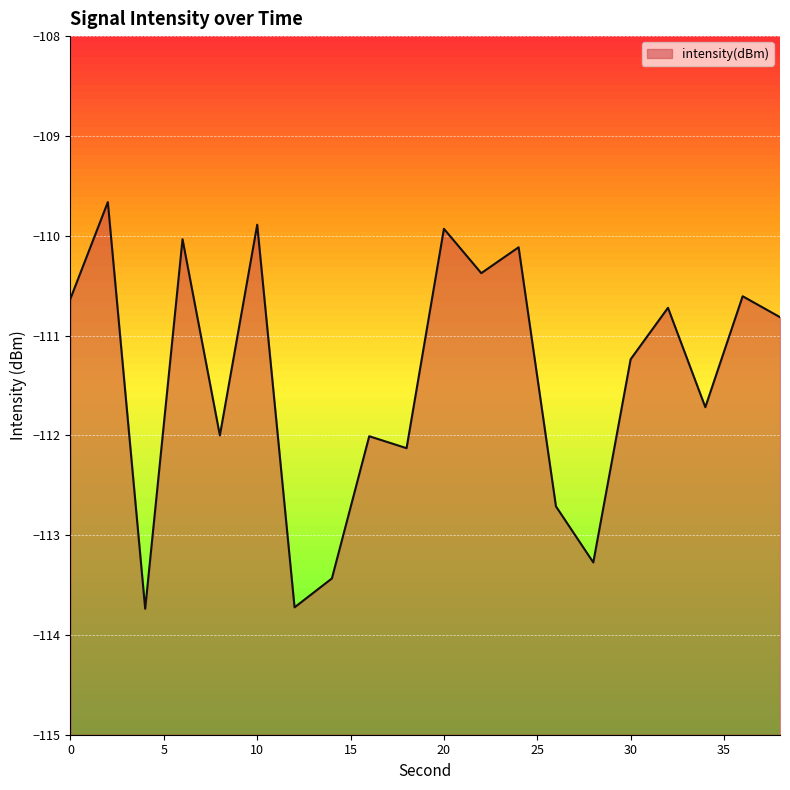

Reading left to right, extract all data points from this chart.

0=-110.6	2=-109.7	4=-113.7	6=-110.0	8=-112.0	10=-109.9	12=-113.7	14=-113.4	16=-112.0	18=-112.1	20=-109.9	22=-110.4	24=-110.1	26=-112.7	28=-113.3	30=-111.2	32=-110.7	34=-111.7	36=-110.6	38=-110.8